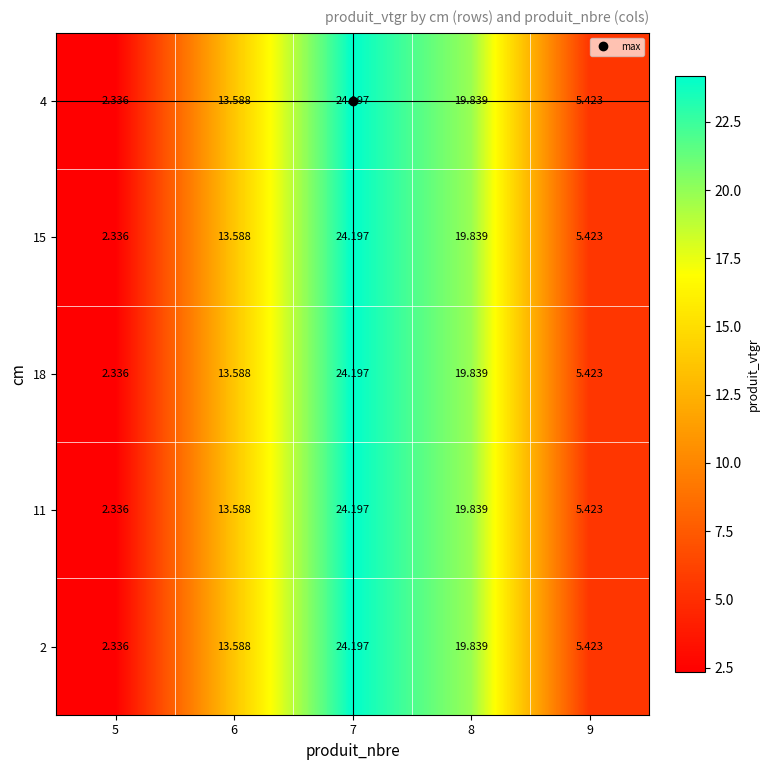

Is the value of 18 at 8 greater than the value of 11 at 6?

Yes